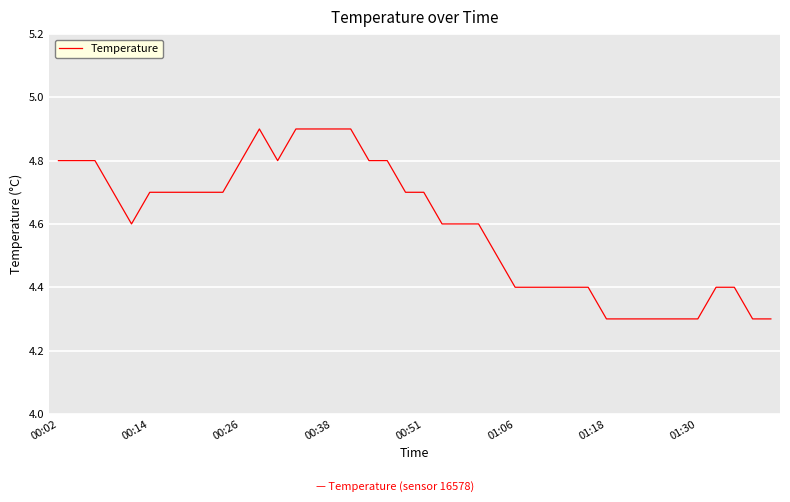

What is the greatest value displayed?

4.9